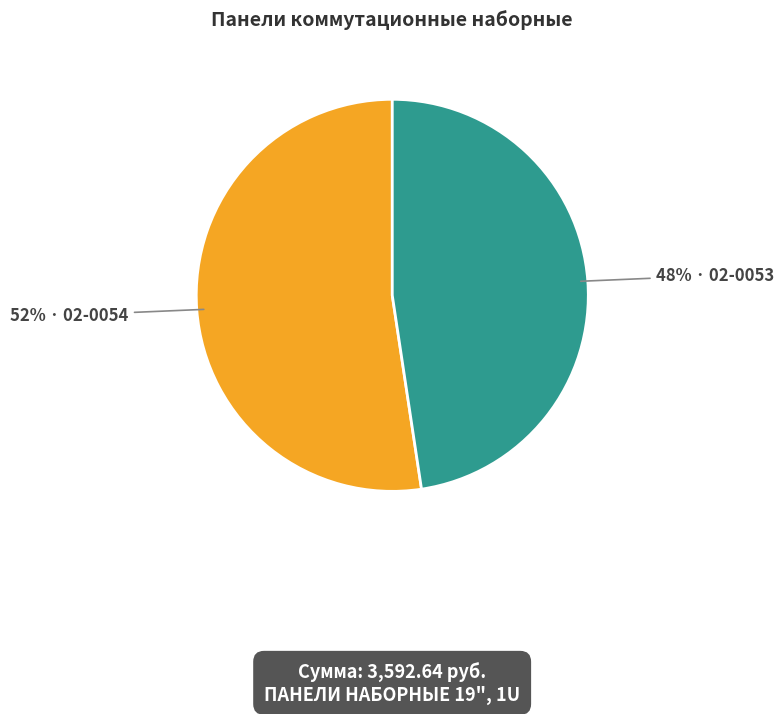

Is there any slice that represents more than half of the pie?

Yes